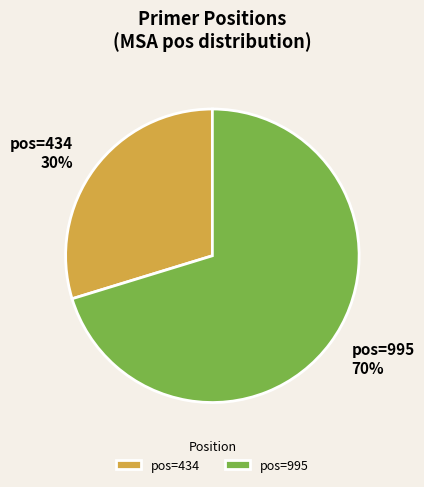

Rank the categories by value from highest to lowest.

pos=995, pos=434